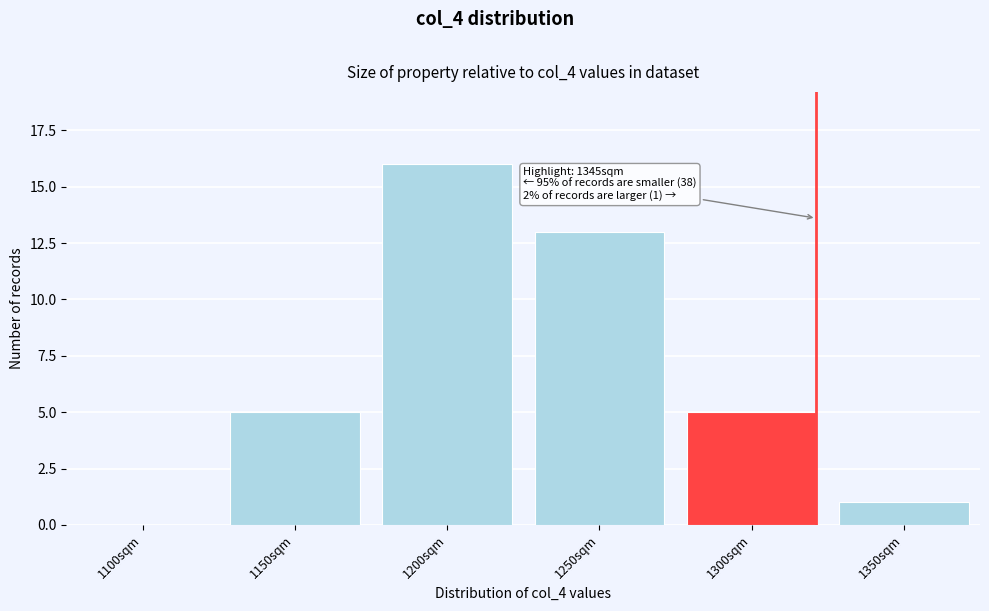

Reading left to right, transcribe all the data shown in this chart.

1100sqm=0	1150sqm=5	1200sqm=16	1250sqm=13	1300sqm=5	1350sqm=1